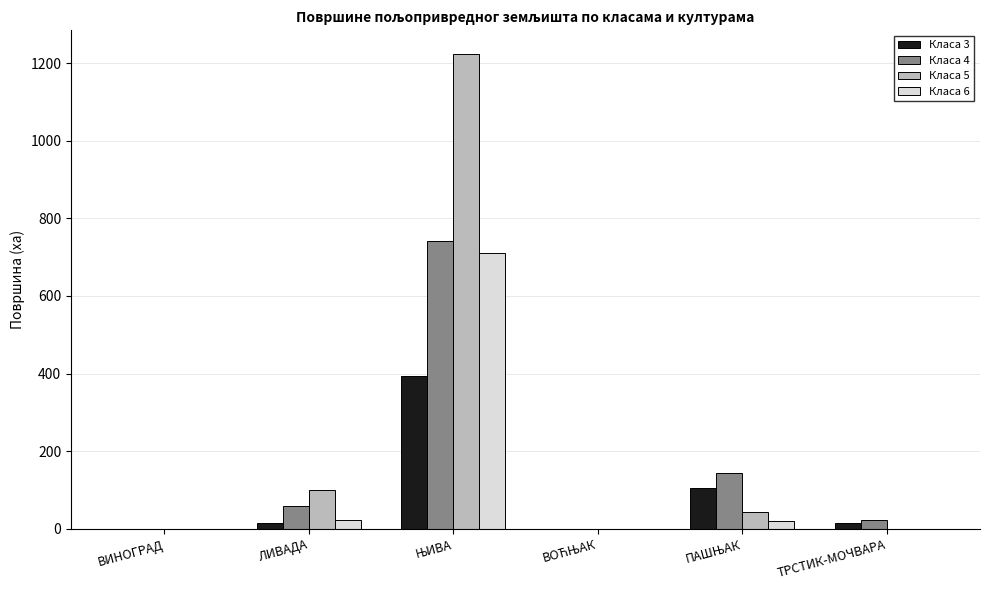

What is the sum of all Класа 4 values?

966.9